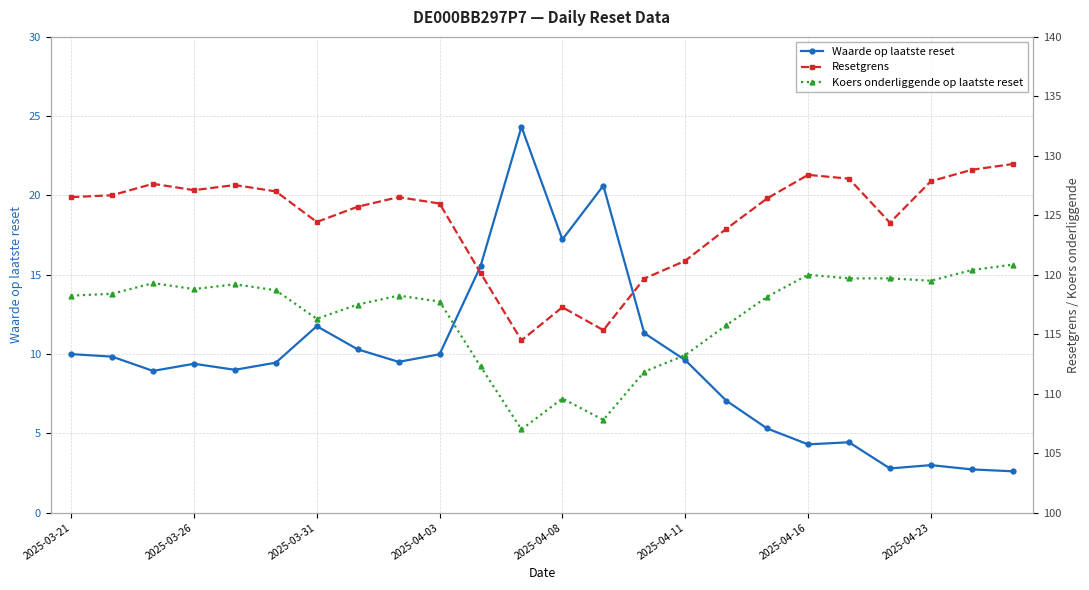

True or false: Resetgrens and Koers onderliggende op laatste reset intersect in this chart.

False